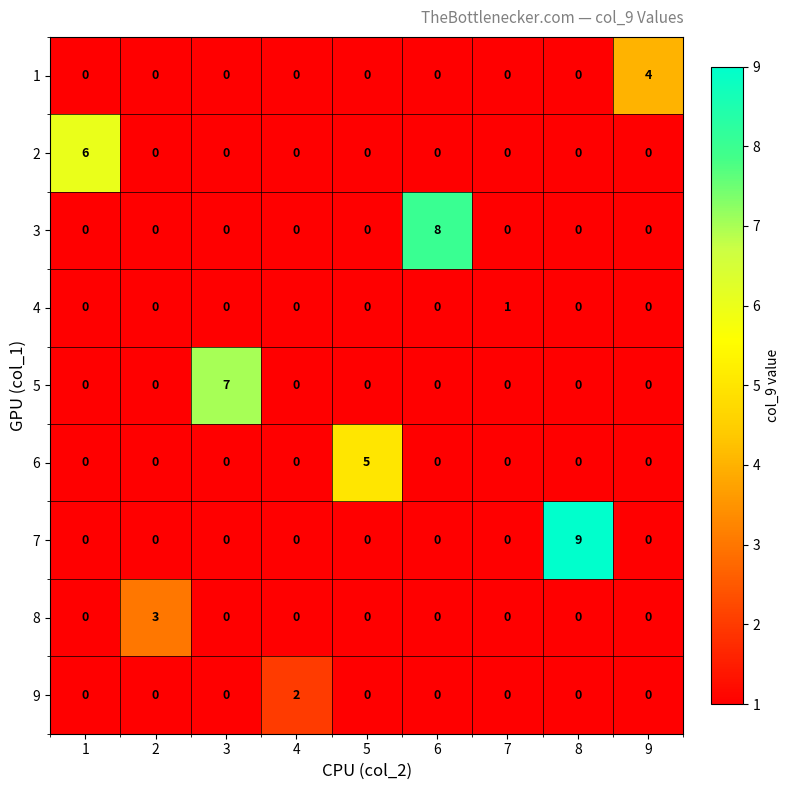

Count the 6 values in the range 0 to 1.

8